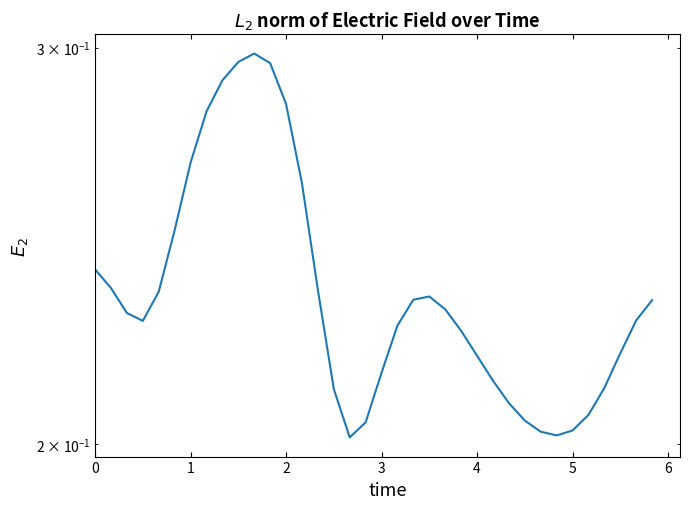

True or false: the data has more than 2 interior local peaks.

False